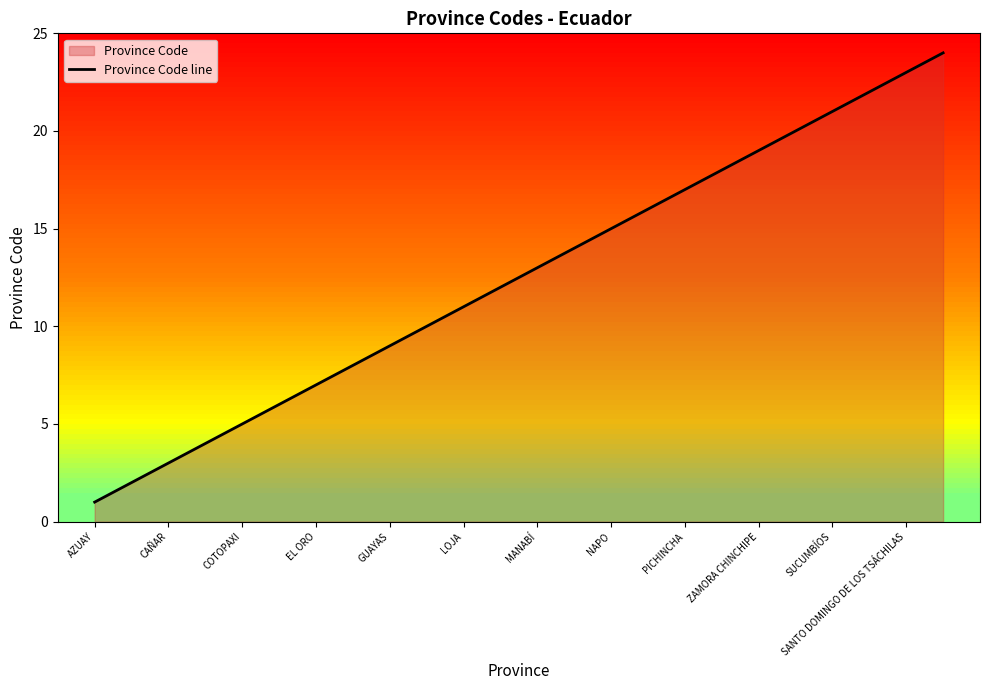

Which label corresponds to the smallest value in the chart?

AZUAY